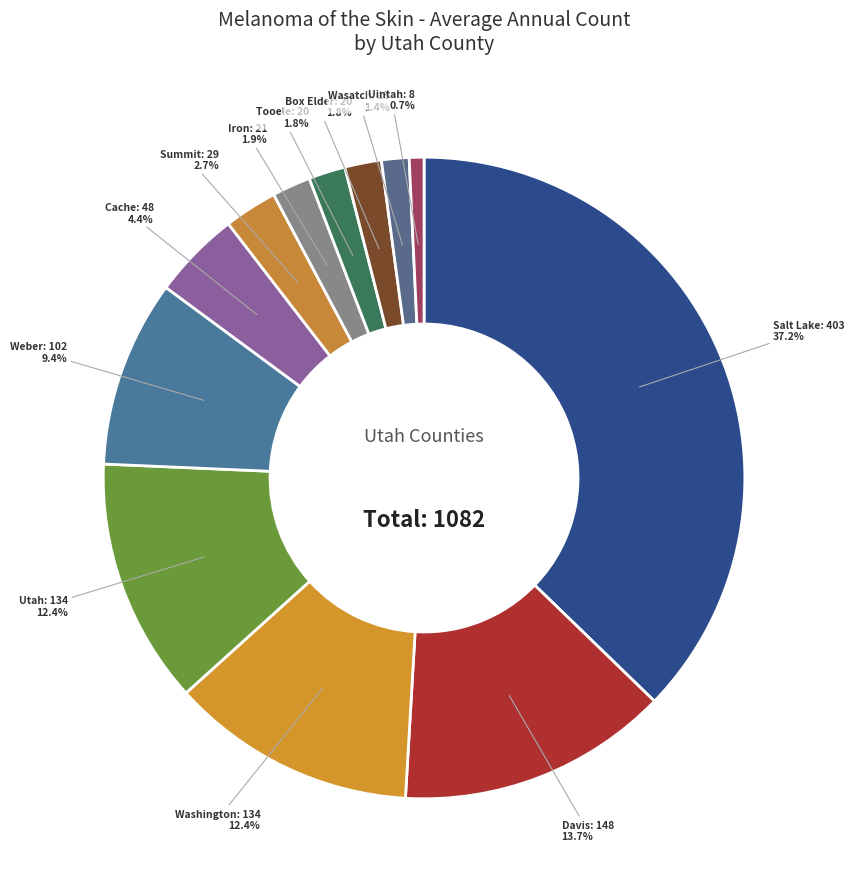

How many slices are in this pie chart?

12